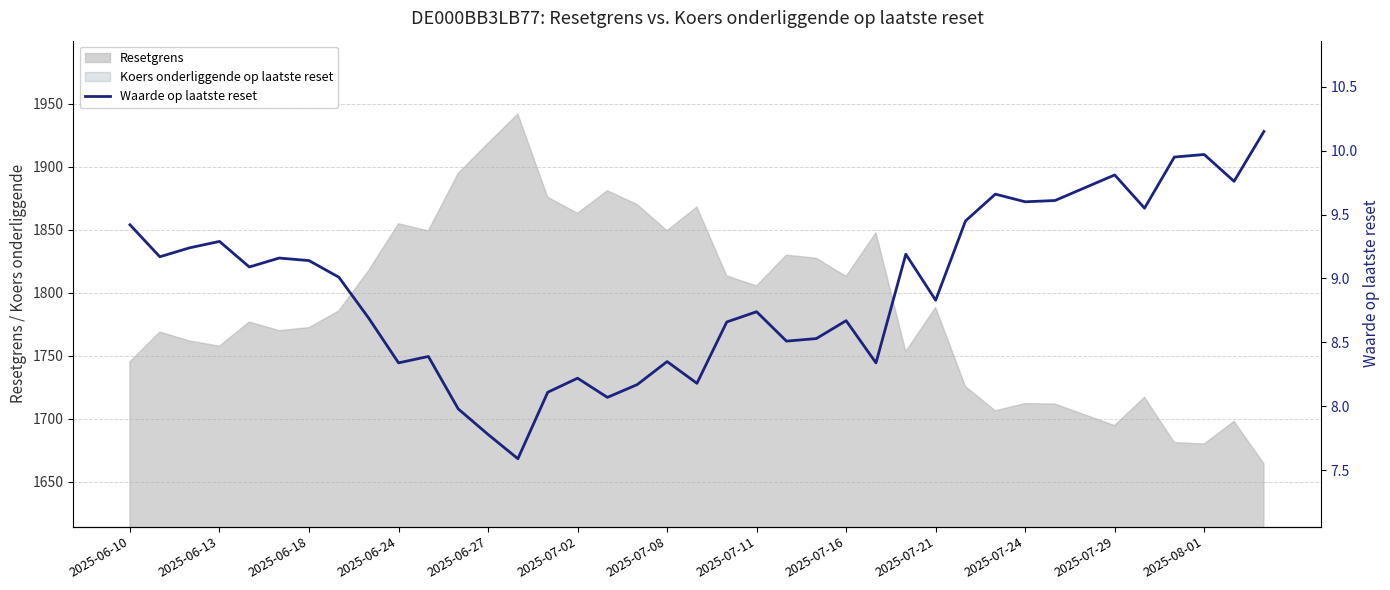

How many interior local valleys (lower than both neighbors) does the data have?

12